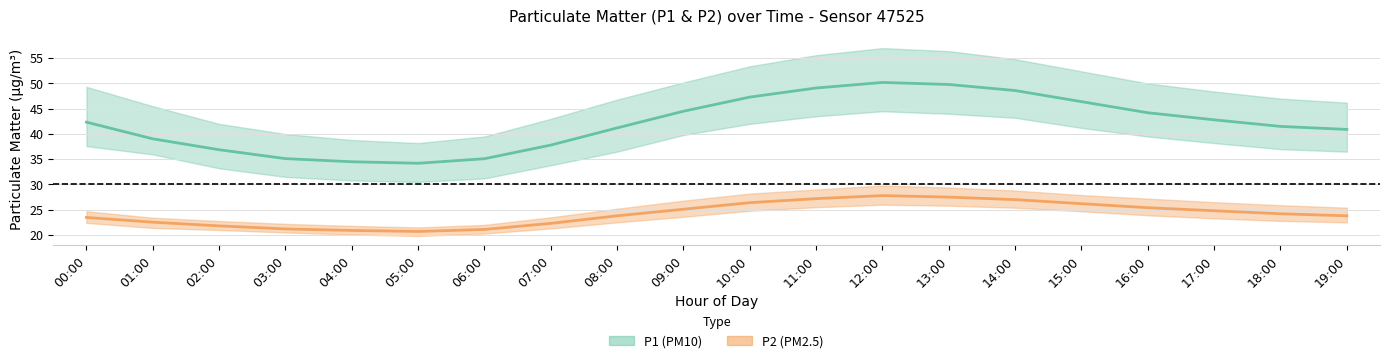

Reading left to right, list all the values displayed in this chart.

P1 (PM10) mean: 42.3	39.0	36.9	35.1	34.5	34.2	35.1	37.8	41.2	44.5	47.3	49.1	50.2	49.8	48.6	46.4	44.2	42.8	41.5	40.9
P2 (PM2.5) mean: 23.5	22.5	21.8	21.2	20.9	20.7	21.1	22.3	23.8	25.1	26.4	27.2	27.8	27.5	27.0	26.2	25.4	24.8	24.2	23.8